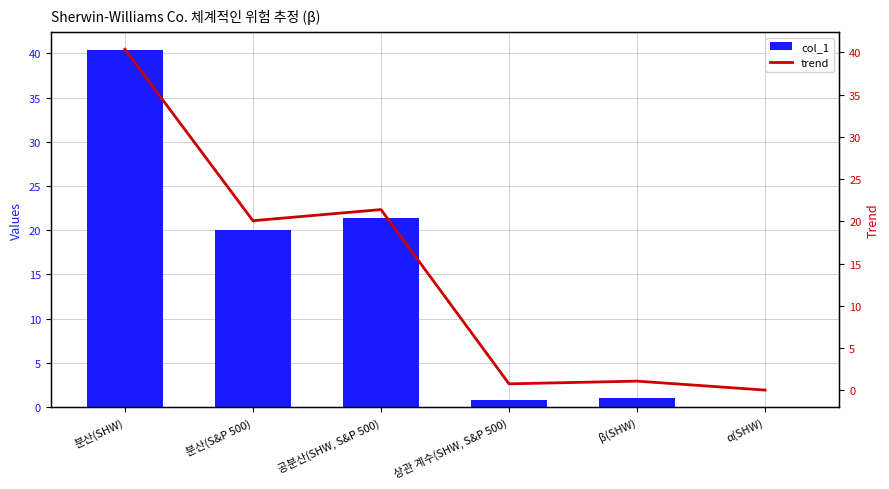

Where is col_1 nearest to the value 20?

분산(S&P 500)